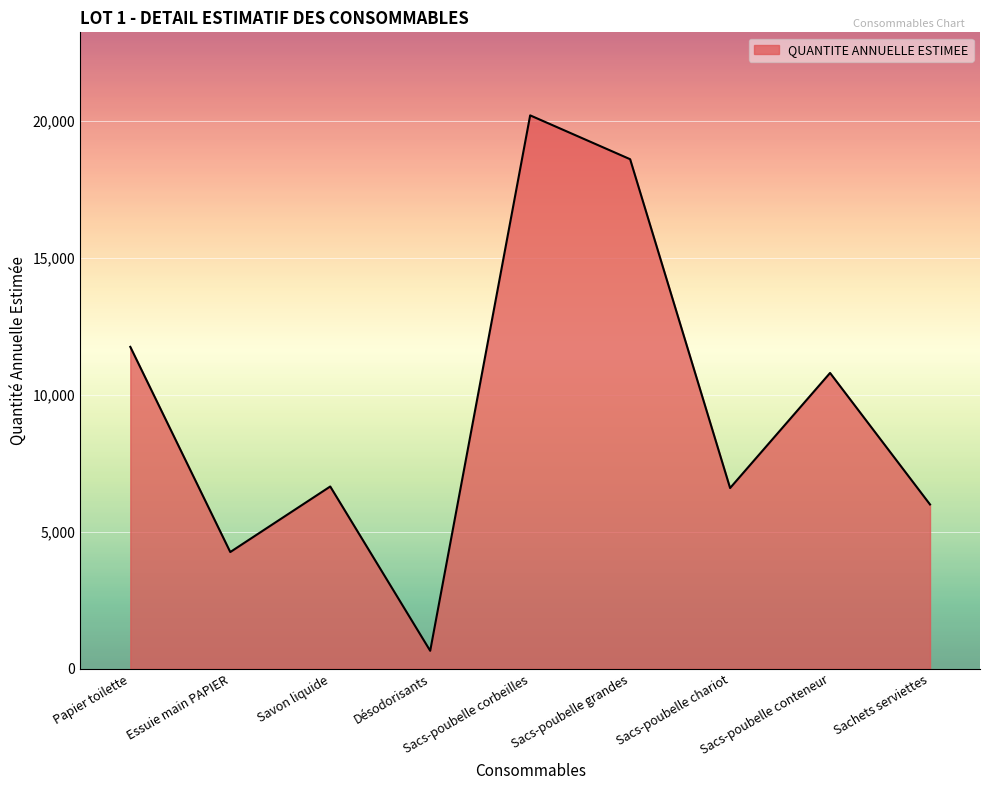

Which label corresponds to the smallest value in the chart?

Désodorisants